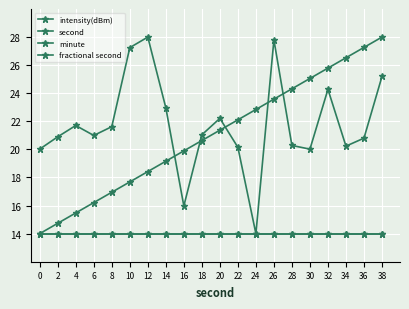

Does the chart have visible grid lines?

Yes